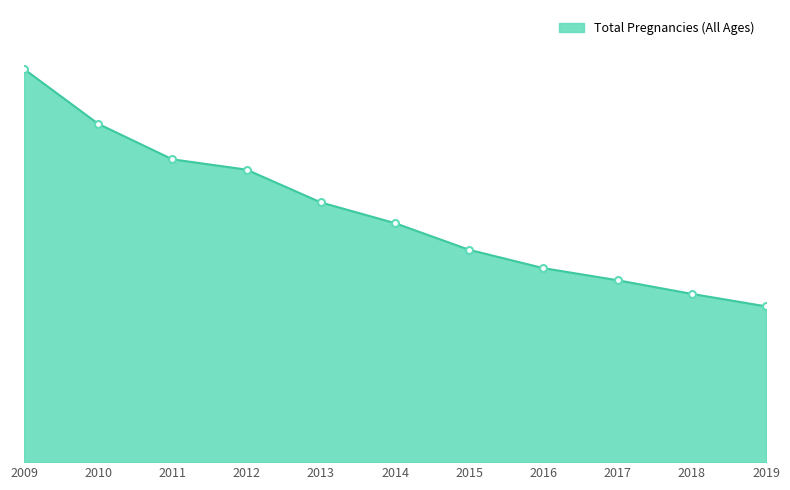

Approximately how many times larger is the value at 2015 compared to 2009?

0.5